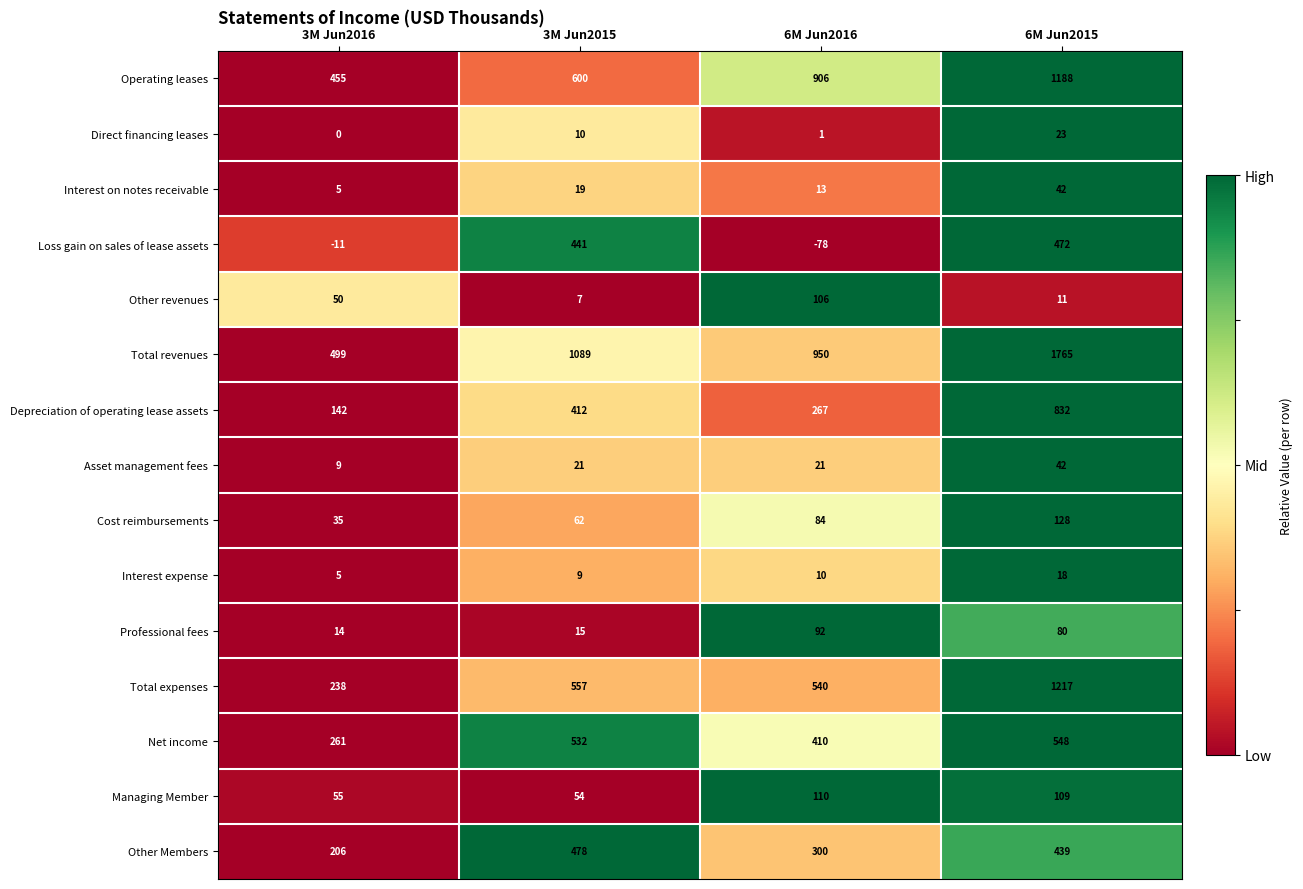

At which label does Other Members first exceed 439?

3M Jun2015